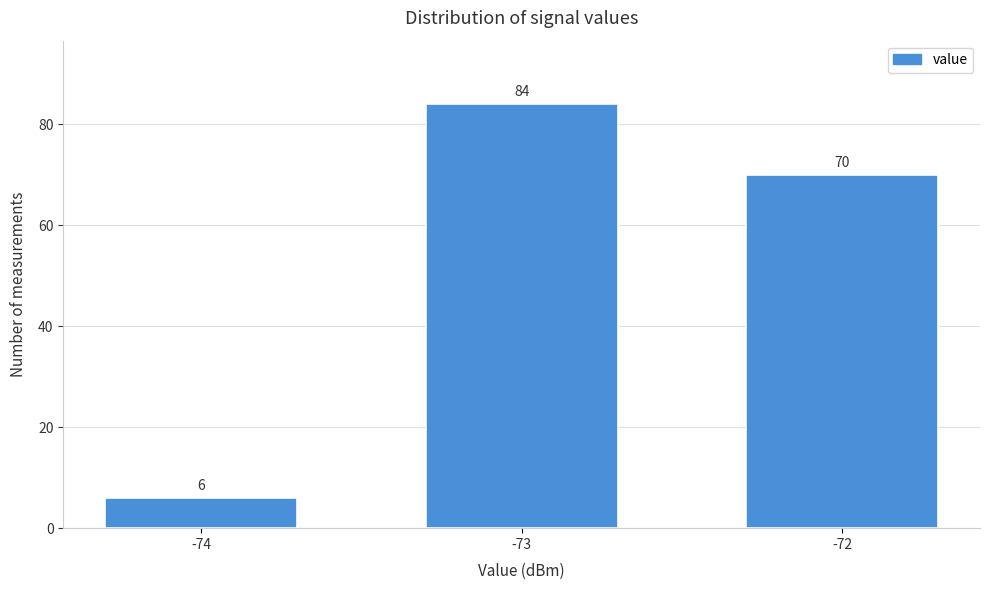

Reading left to right, transcribe all the data shown in this chart.

-74=6	-73=84	-72=70